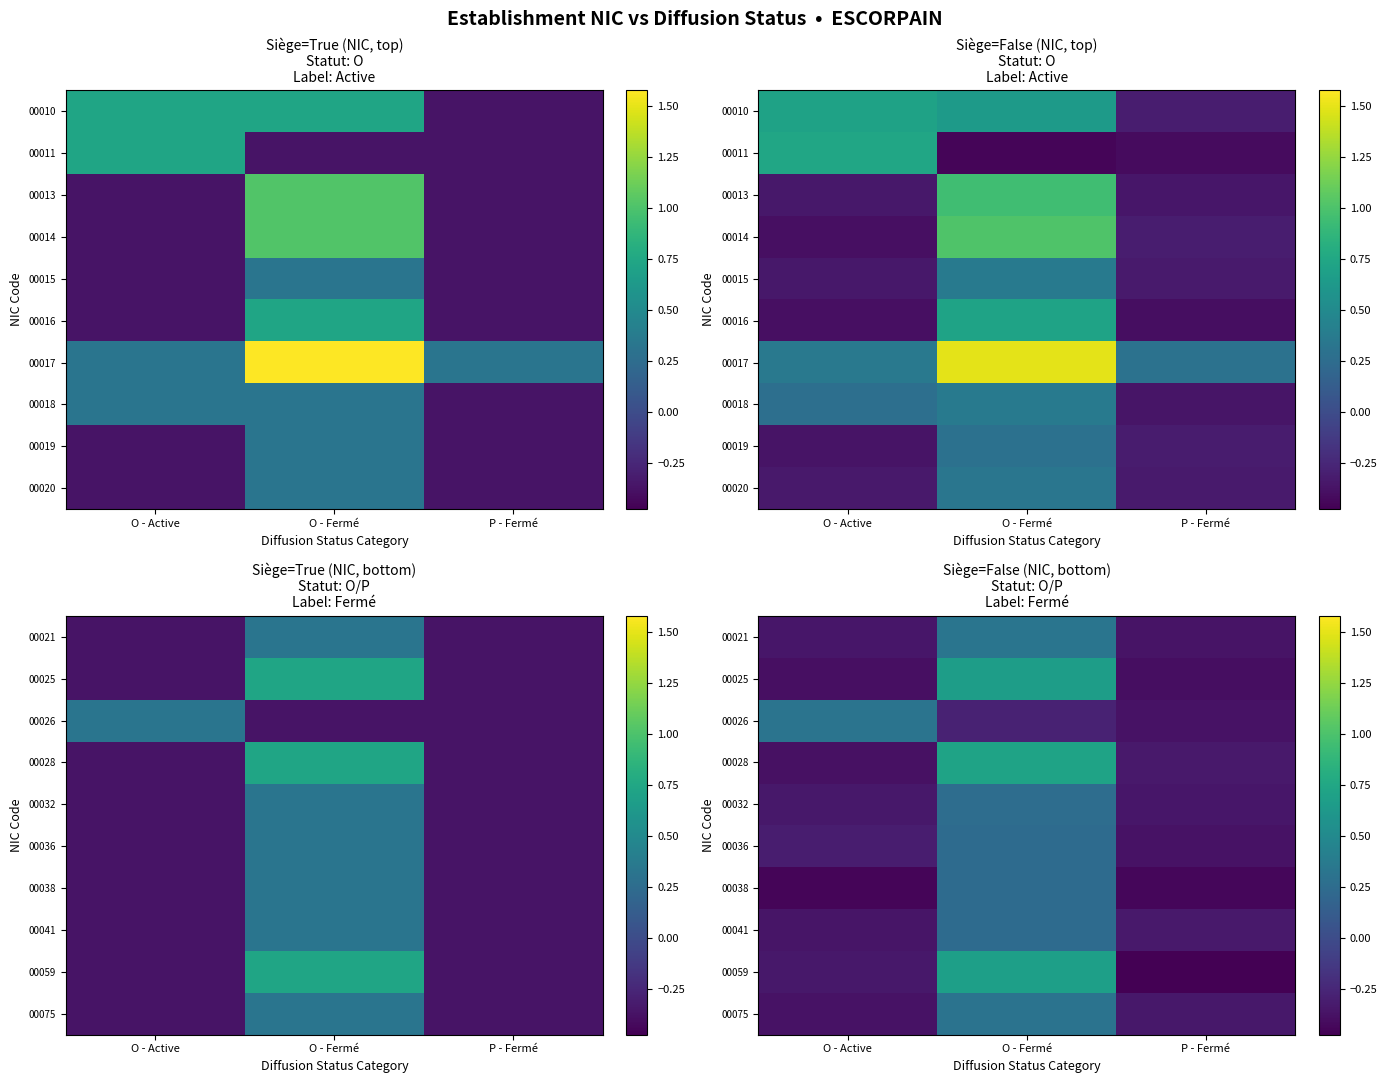

What is the difference between the highest and lowest values at P - Fermé?

0.1